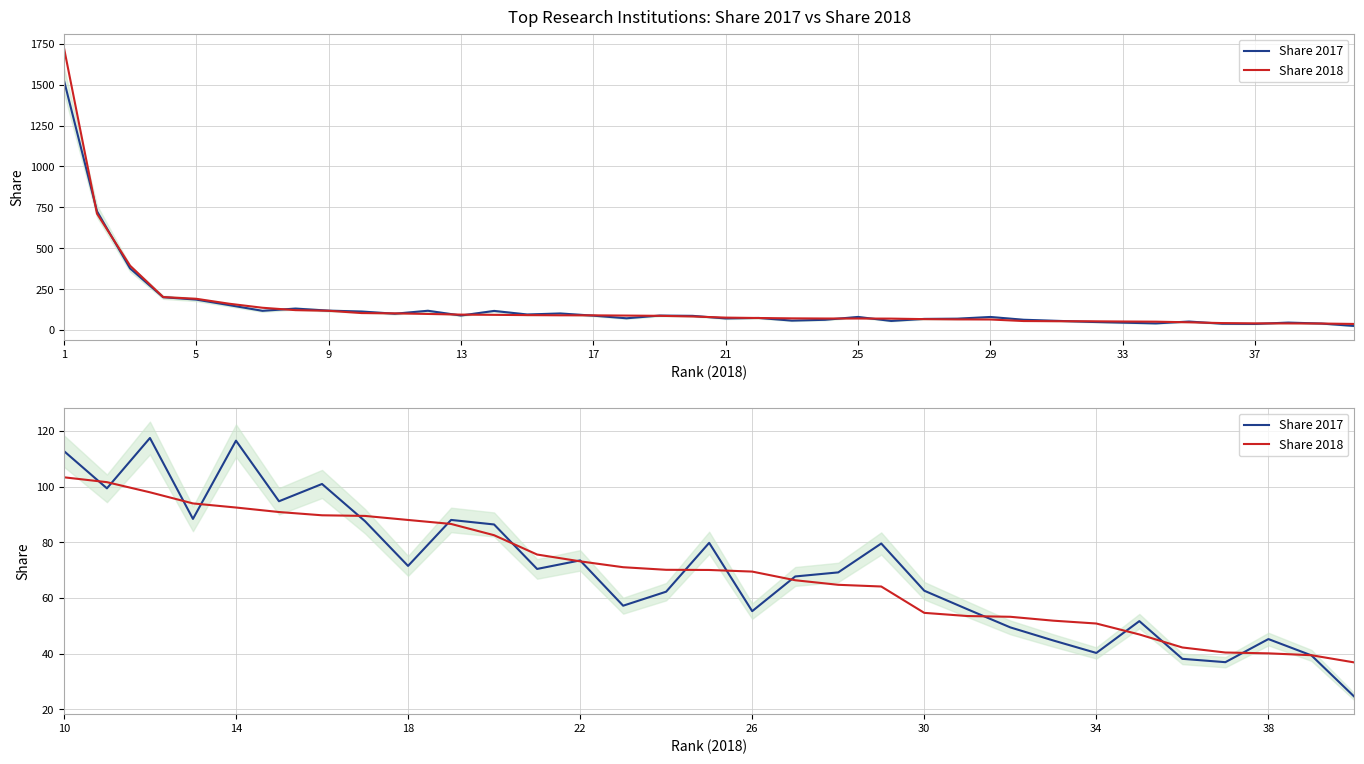

Is the value of Share 2017 at 18 greater than the value of Share 2018 at 26?

Yes